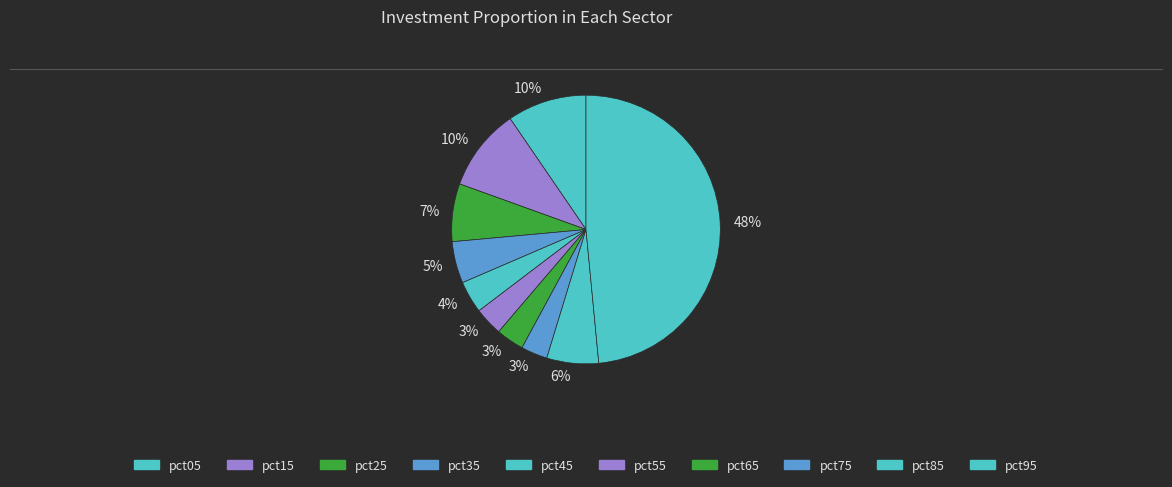

Count the number of slices in the pie.

10